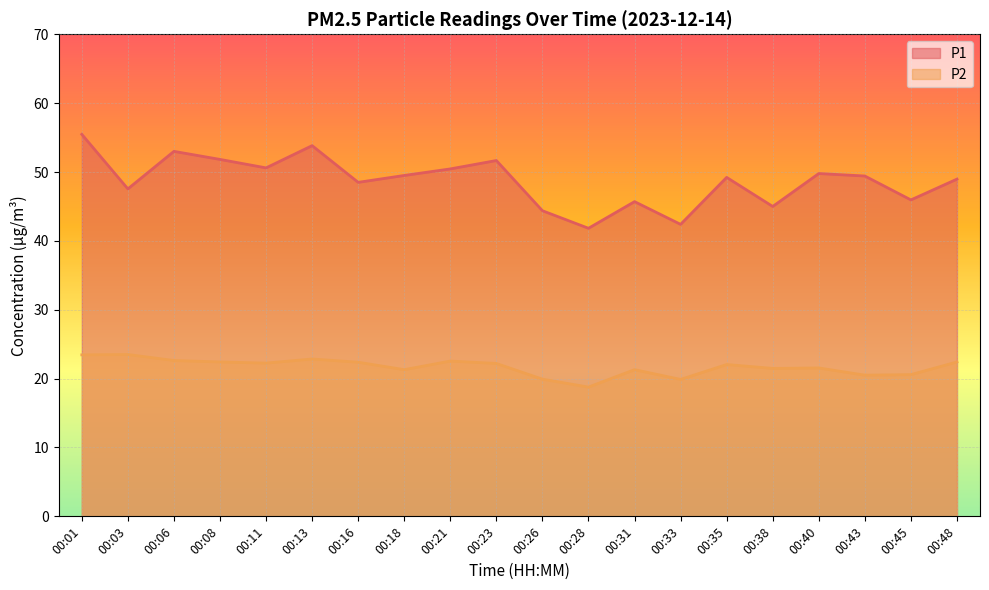

List the labels in order of P1 value, largest first.

00:01, 00:13, 00:06, 00:08, 00:23, 00:11, 00:21, 00:40, 00:18, 00:43, 00:35, 00:48, 00:16, 00:03, 00:45, 00:31, 00:38, 00:26, 00:33, 00:28